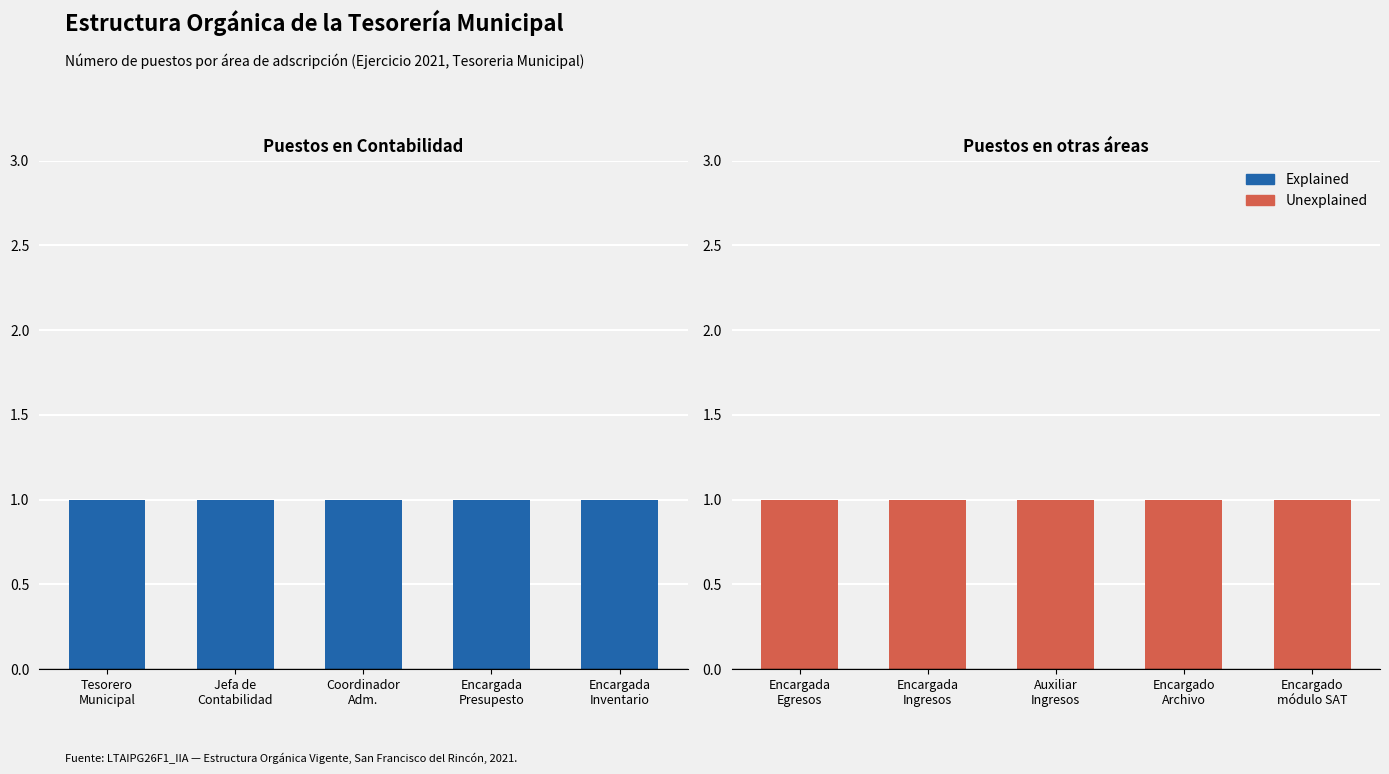

At how many categories does at least one series exceed 0?

5